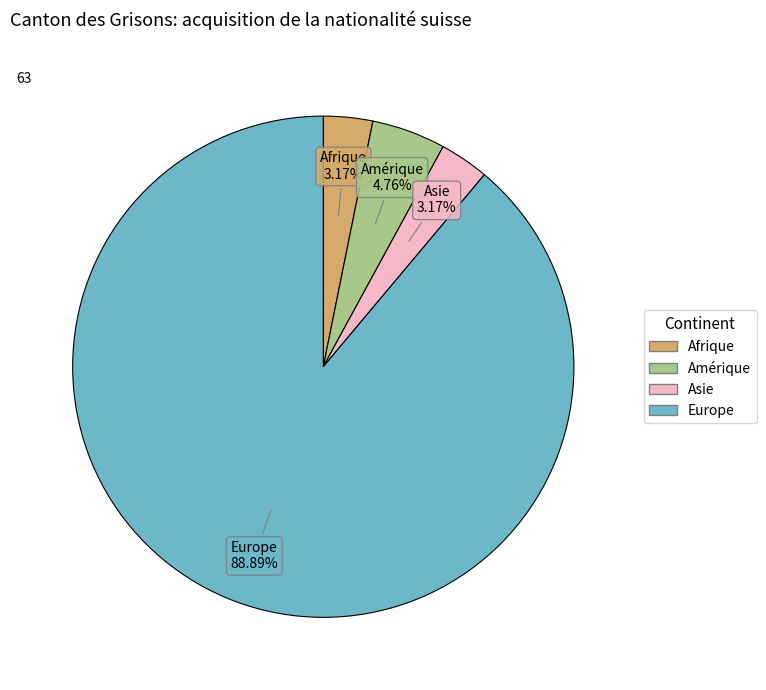

Does any single category account for the majority?

Yes